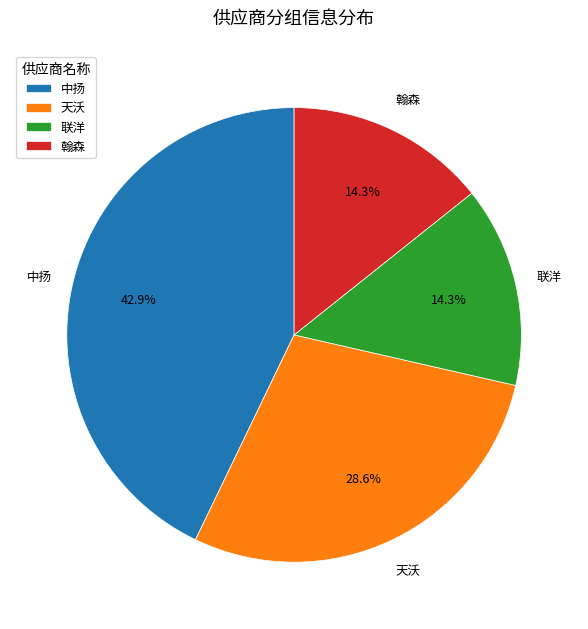

Count the number of slices in the pie.

4